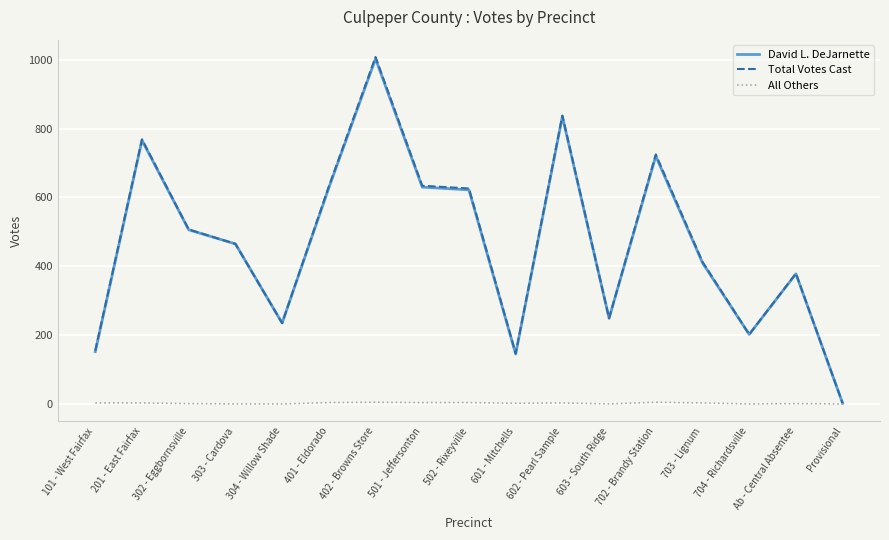

At which label does Total Votes Cast reach its peak?

402 - Browns Store